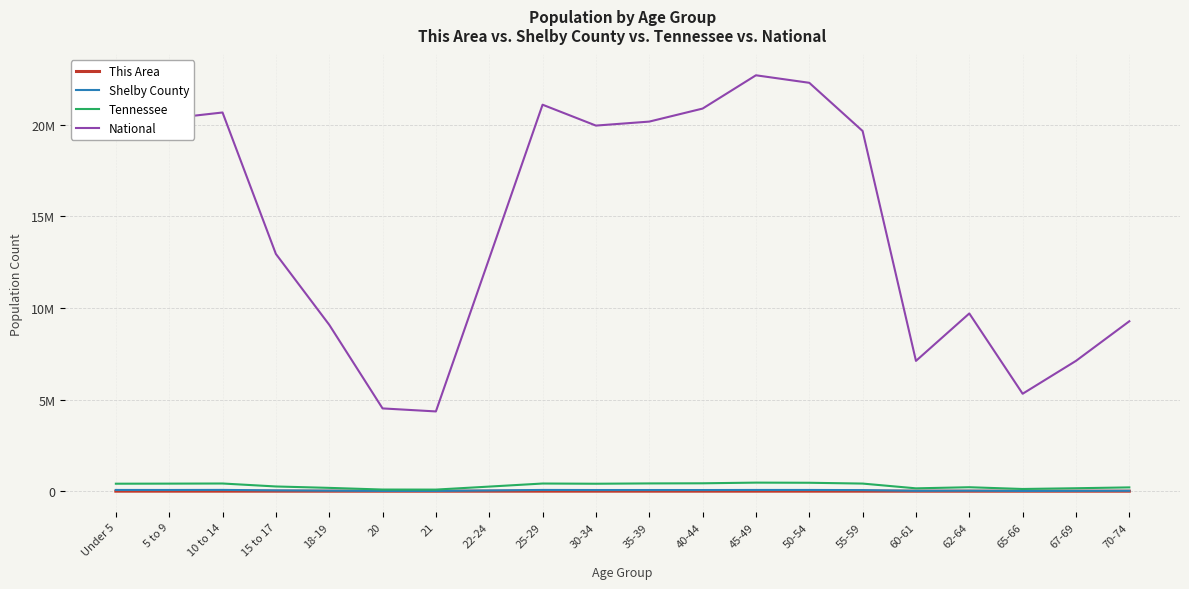

Is this an area chart (filled region under the line)?

No